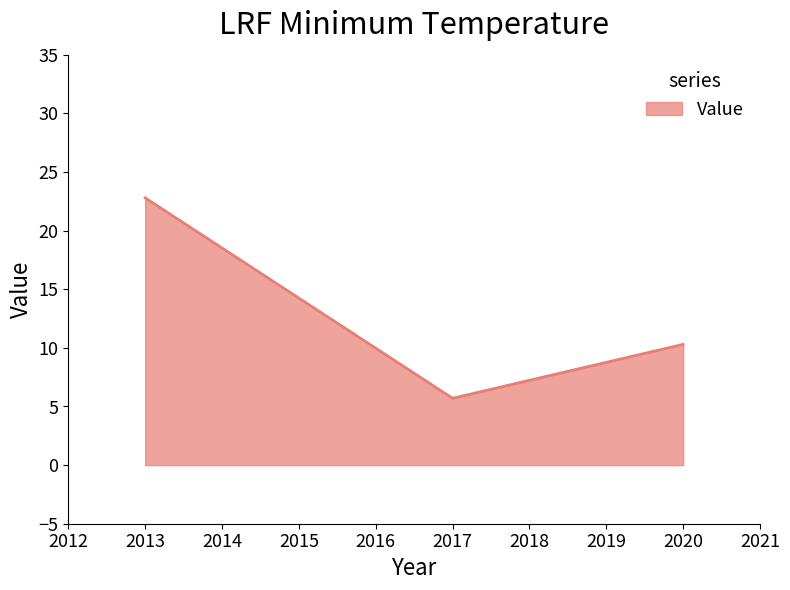

Reading left to right, transcribe all the data shown in this chart.

22.8	5.7	10.3